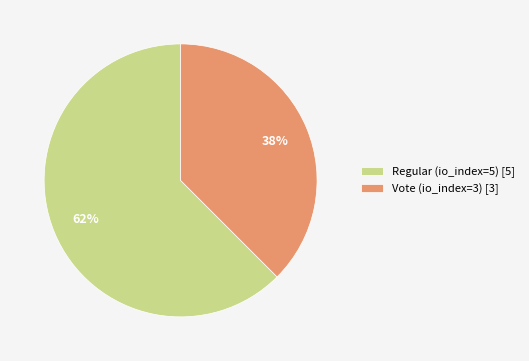

To the nearest percent, what is the average slice percentage?

50%